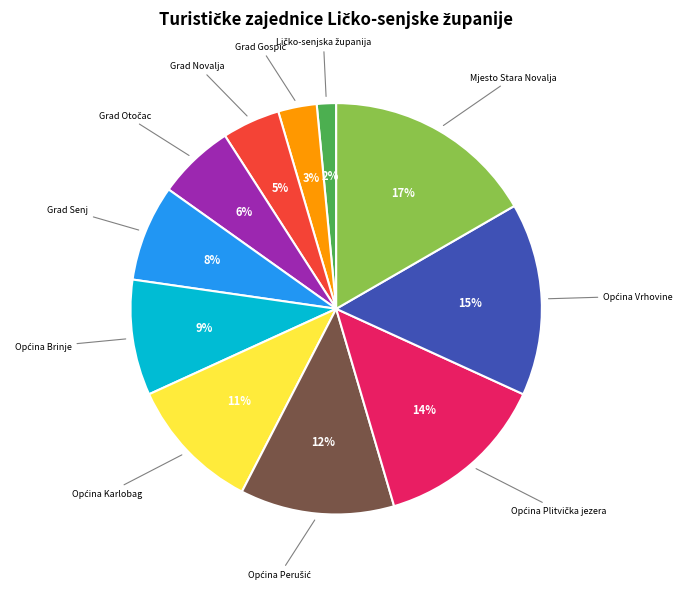

Is it true that Mjesto Stara Novalja is 17% of the pie?

True